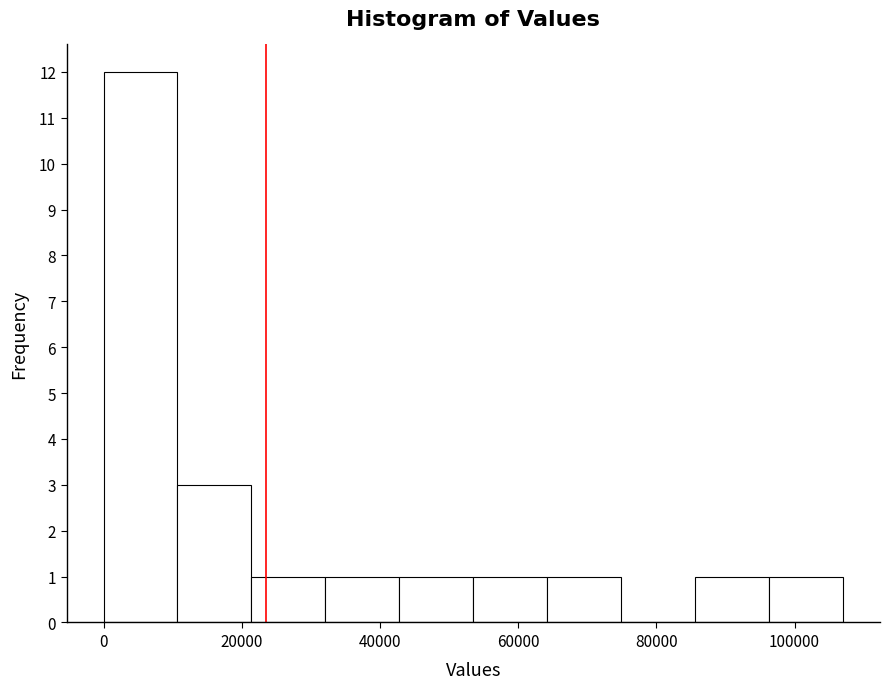

Reading left to right, transcribe this chart: for each bar, give the range it covers on the x-axis and its height. Neither the bar edges nor the heights are printed on the chart, so give them approximately, as read against the axes.

0 to 10000: 12
10000 to 22000: 3
22000 to 32000: 1
32000 to 42000: 1
42000 to 54000: 1
54000 to 64000: 1
64000 to 74000: 1
74000 to 86000: 0
86000 to 96000: 1
96000 to 108000: 1